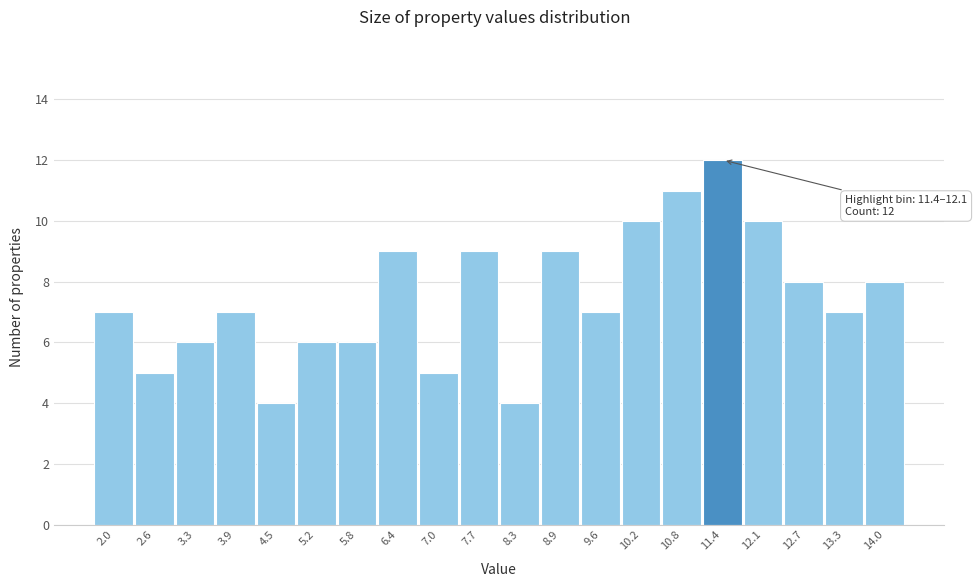

Reading left to right, extract all data points from this chart.

2.0=7	2.6=5	3.3=6	3.9=7	4.5=4	5.2=6	5.8=6	6.4=9	7.0=5	7.7=9	8.3=4	8.9=9	9.6=7	10.2=10	10.8=11	11.4=12	12.1=10	12.7=8	13.3=7	14.0=8